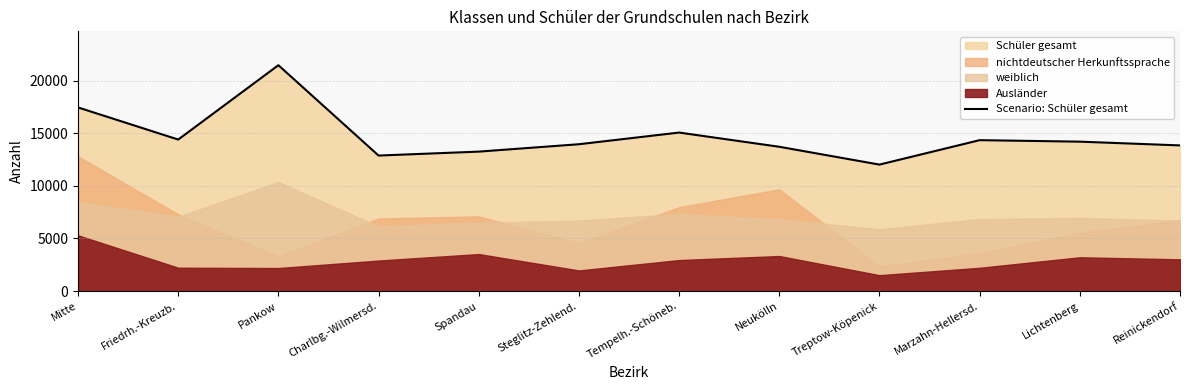

Rank the categories by value from highest to lowest.

Pankow, Mitte, Tempelh.-Schöneb., Friedrh.-Kreuzb., Marzahn-Hellersd., Lichtenberg, Steglitz-Zehlend., Reinickendorf, Neukölln, Spandau, Charlbg.-Wilmersd., Treptow-Köpenick